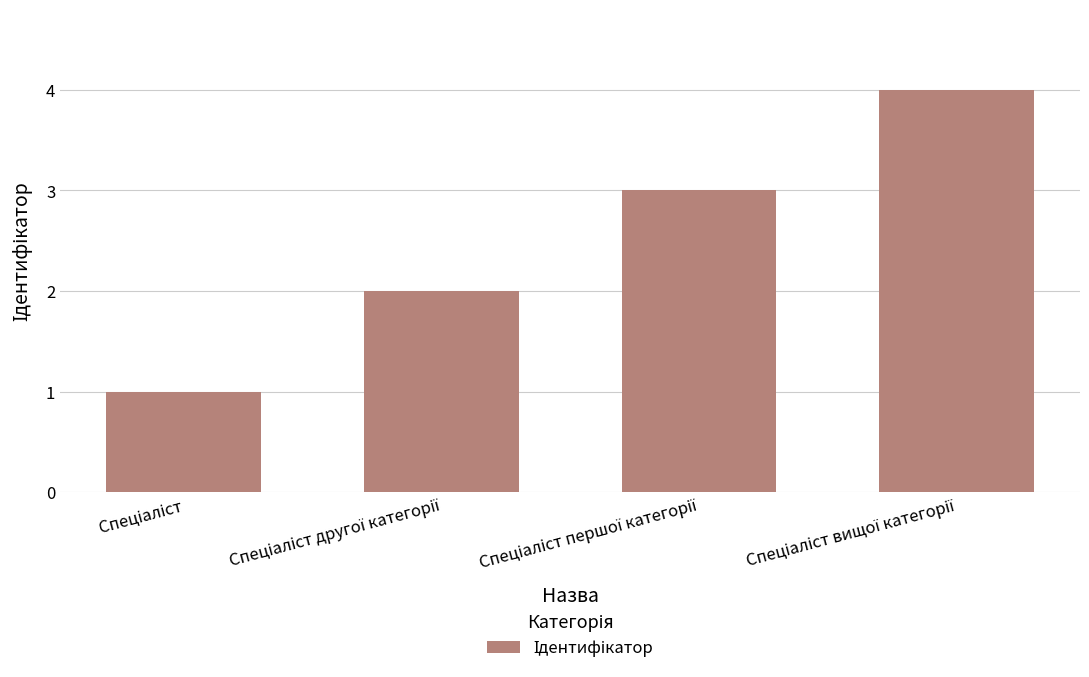

What is the greatest value displayed?

4